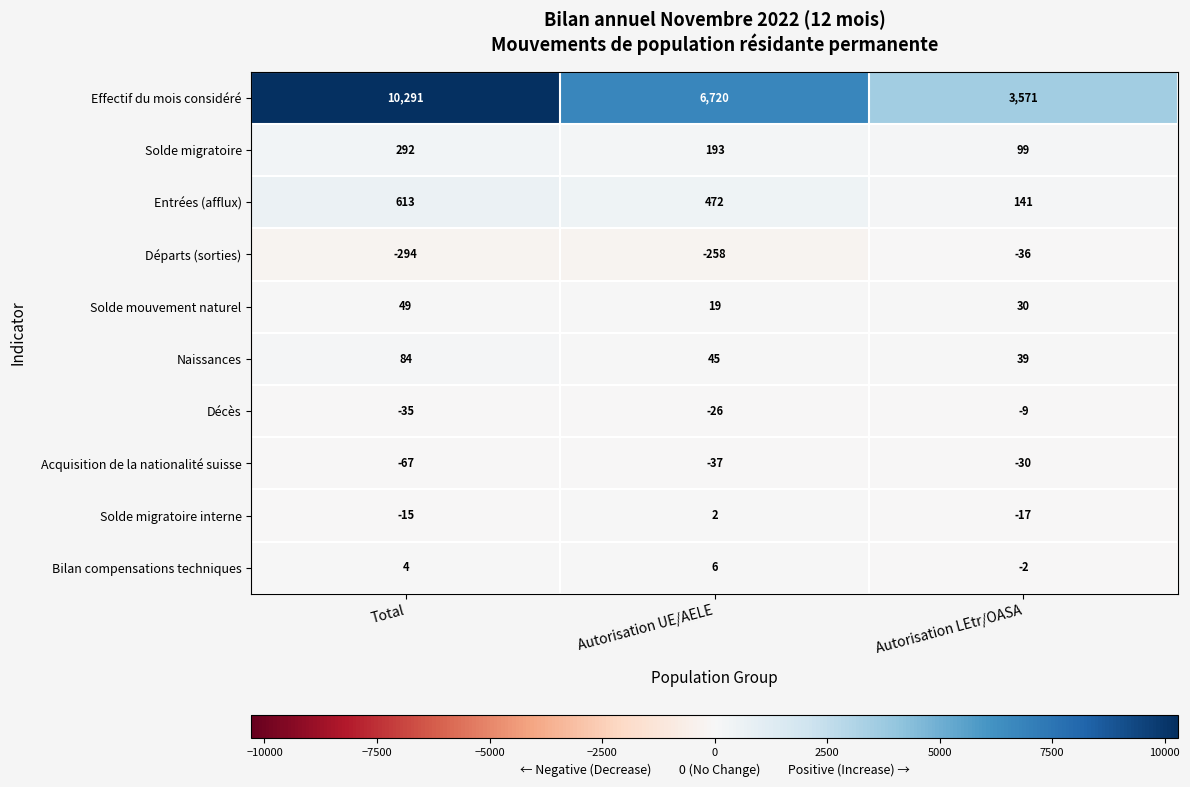

Reading right to left, transcribe all the data shown in this chart.

Effectif du mois considéré: 3571	6720	10291
Solde migratoire: 99	193	292
Entrées (afflux): 141	472	613
Départs (sorties): -36	-258	-294
Solde mouvement naturel: 30	19	49
Naissances: 39	45	84
Décès: -9	-26	-35
Acquisition de la nationalité suisse: -30	-37	-67
Solde migratoire interne: -17	2	-15
Bilan compensations techniques: -2	6	4